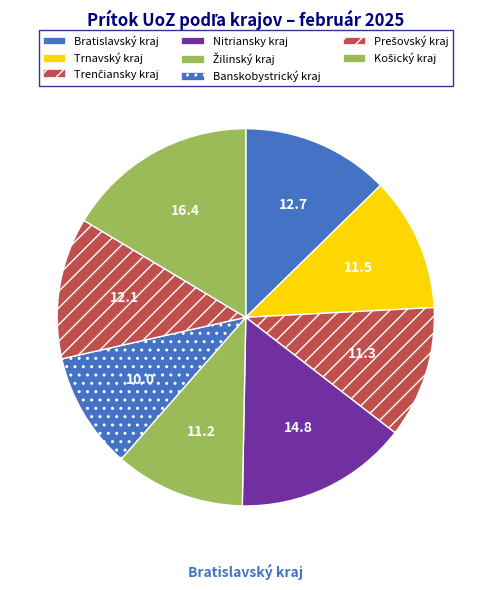

The Košický kraj slice represents 7% of the pie. True or false?

False